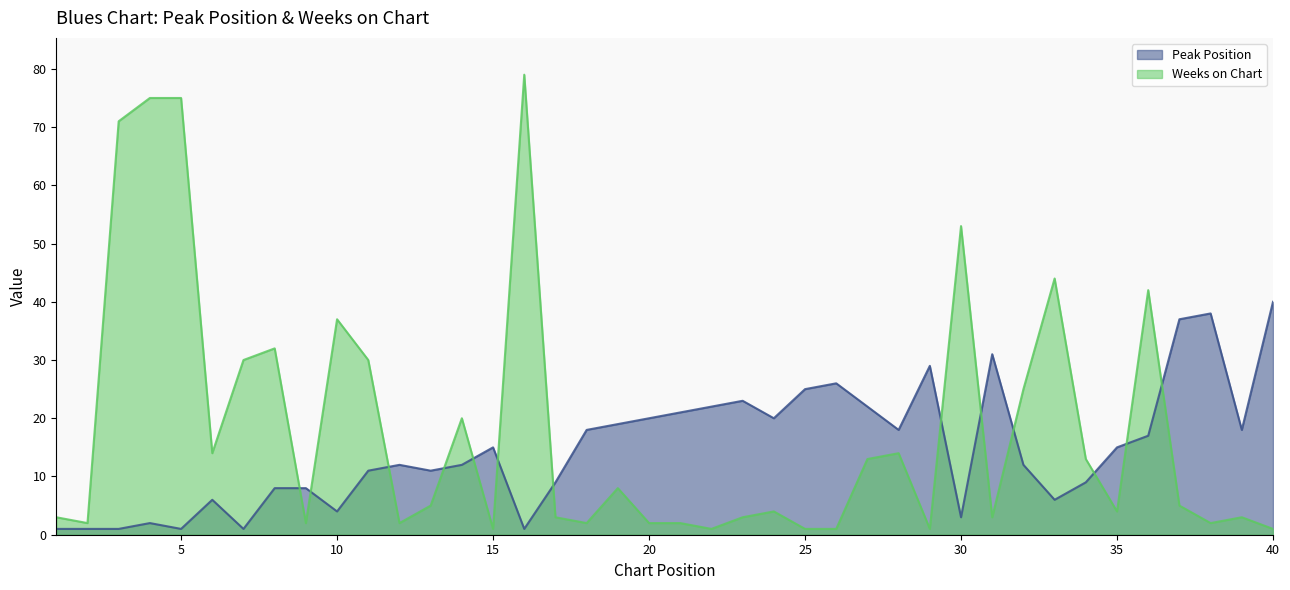

Where is the first local maximum for Peak Position?

4